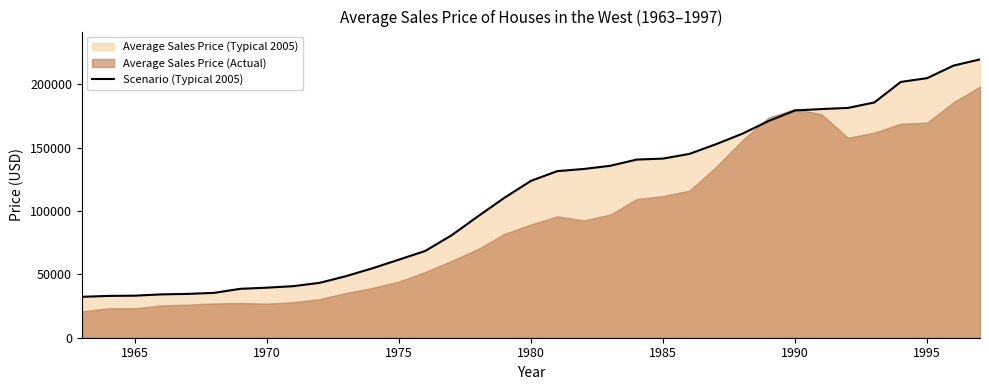

What is the minimum value for Scenario (Typical 2005)?

32300